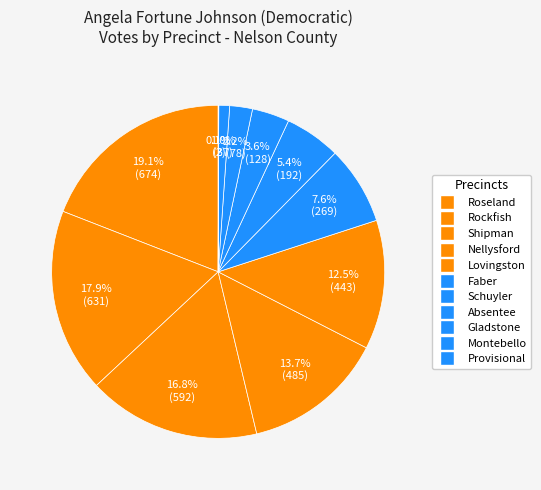

To the nearest percent, what percentage of the pie is Montebello?

1%